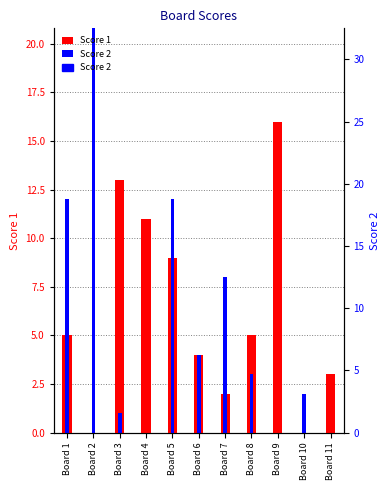

Is it true that Score 1 equals 0 at Board 10?

True